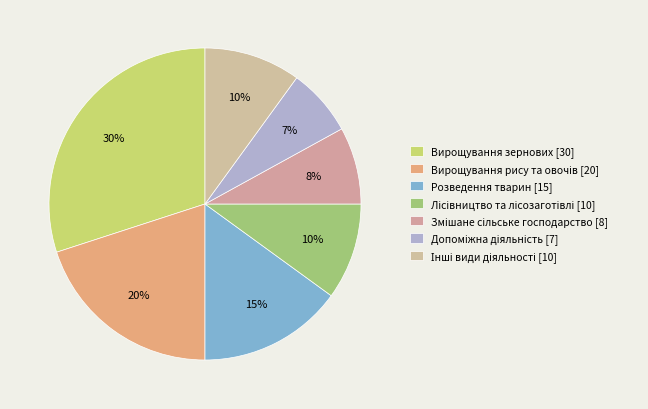

Rank the categories by value from highest to lowest.

Вирощування зернових, Вирощування рису та овочів, Розведення тварин, Лісівництво та лісозаготівлі, Інші види діяльності, Змішане сільське господарство, Допоміжна діяльність